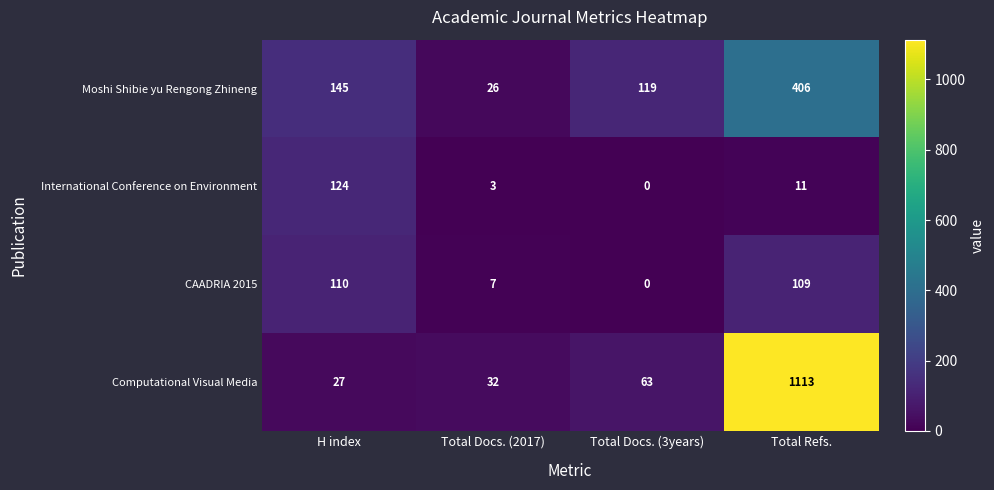

What is the maximum value shown in the chart?

1113